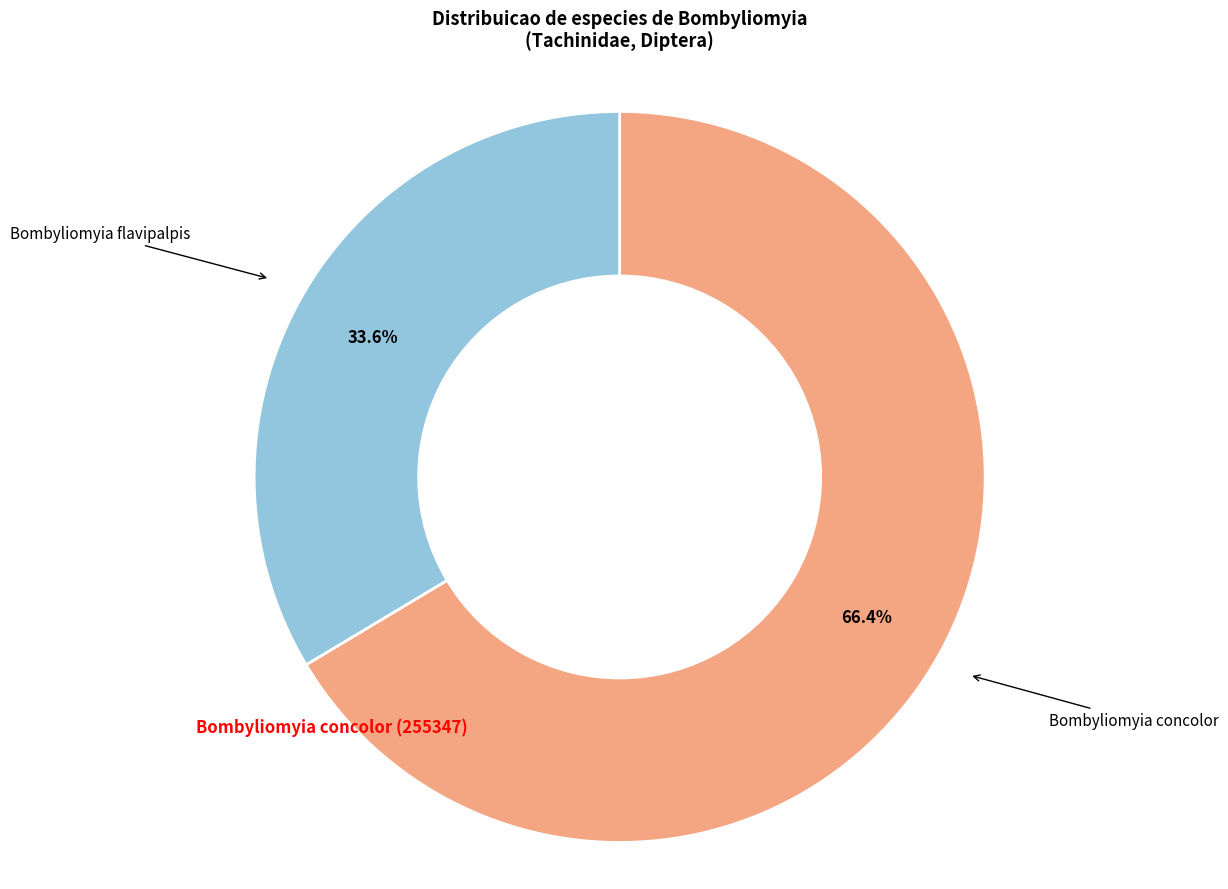

To the nearest percent, what is the difference between the largest and smallest slice percentages?

33%